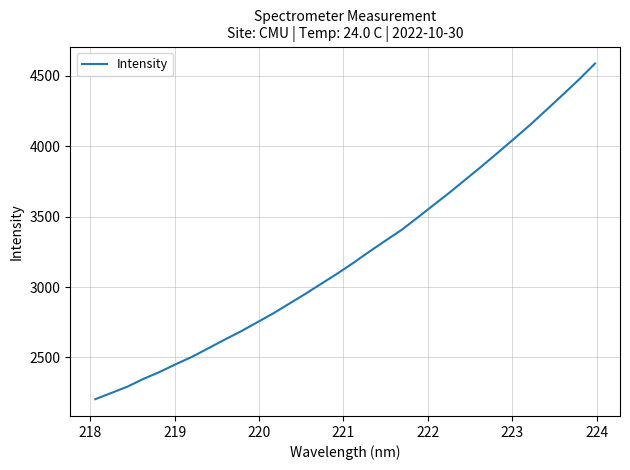

What is the difference between the maximum and minimum values?

2384.4